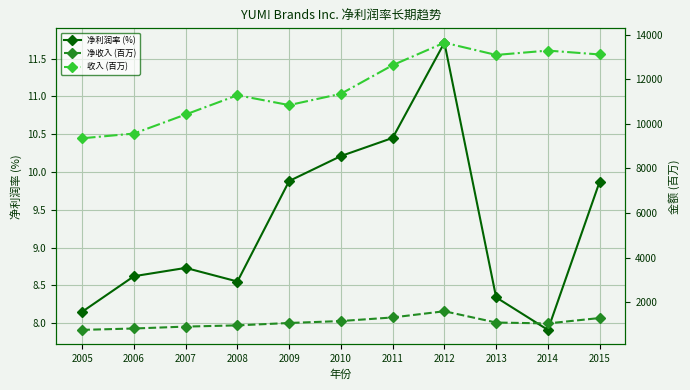

Which category has the highest value across all series?

2012